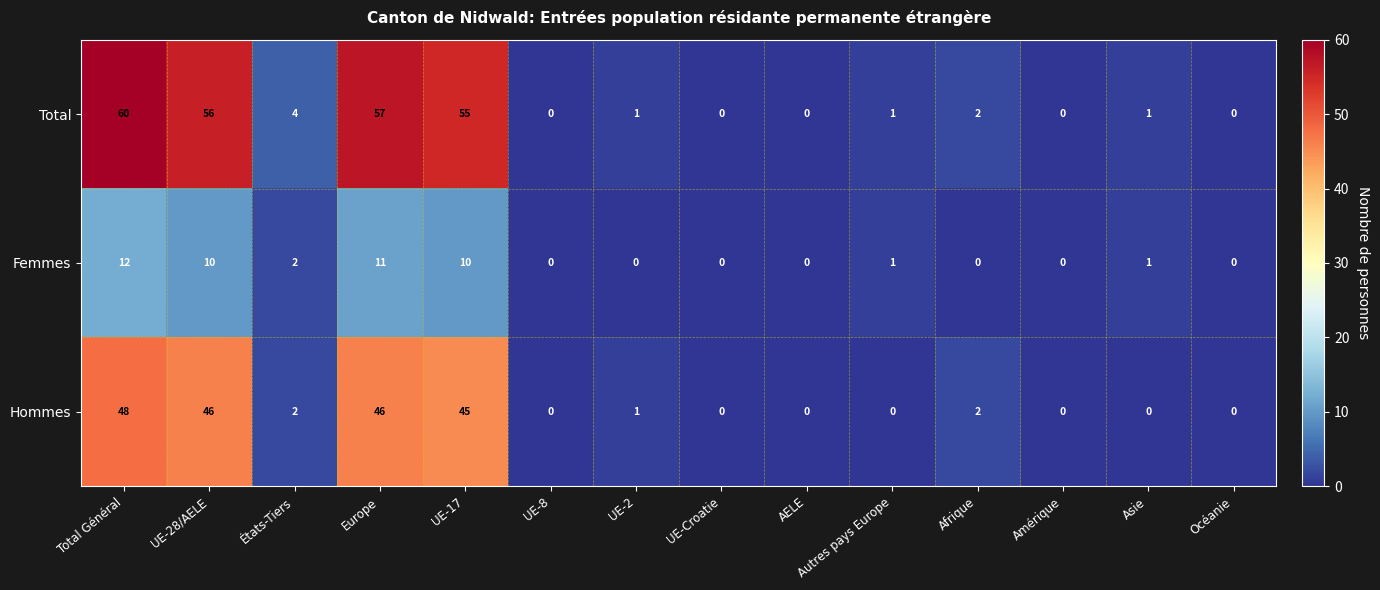

How many positive values does the Total series have?

9